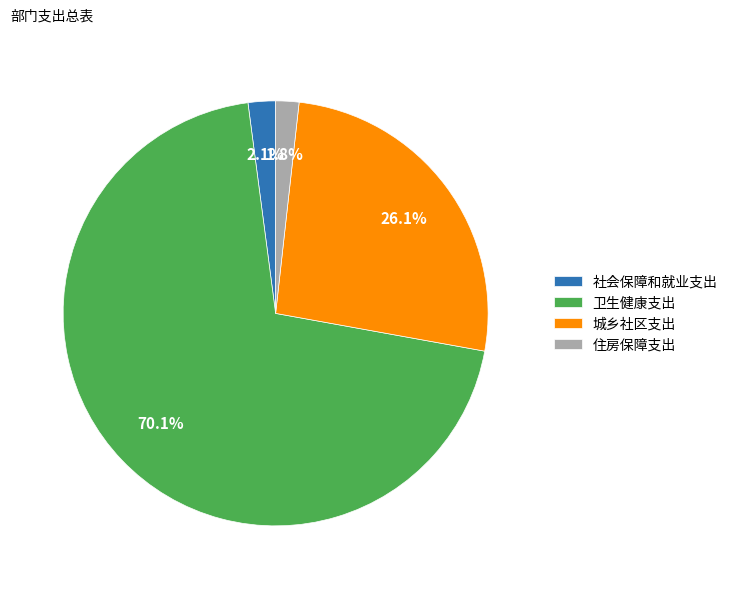

How much of the chart is everything except 社会保障和就业支出?

97.9%